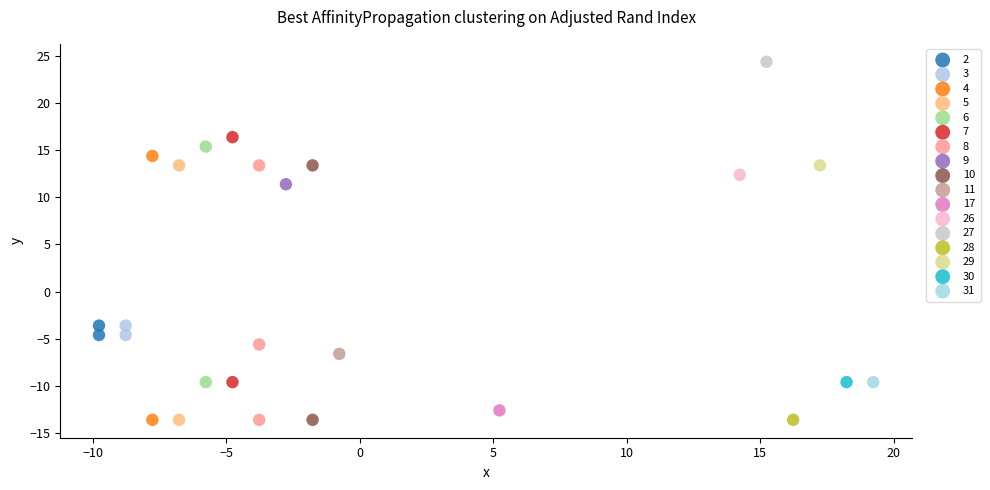

What are all the series names shown in the legend?

2, 3, 4, 5, 6, 7, 8, 9, 10, 11, 17, 26, 27, 28, 29, 30, 31